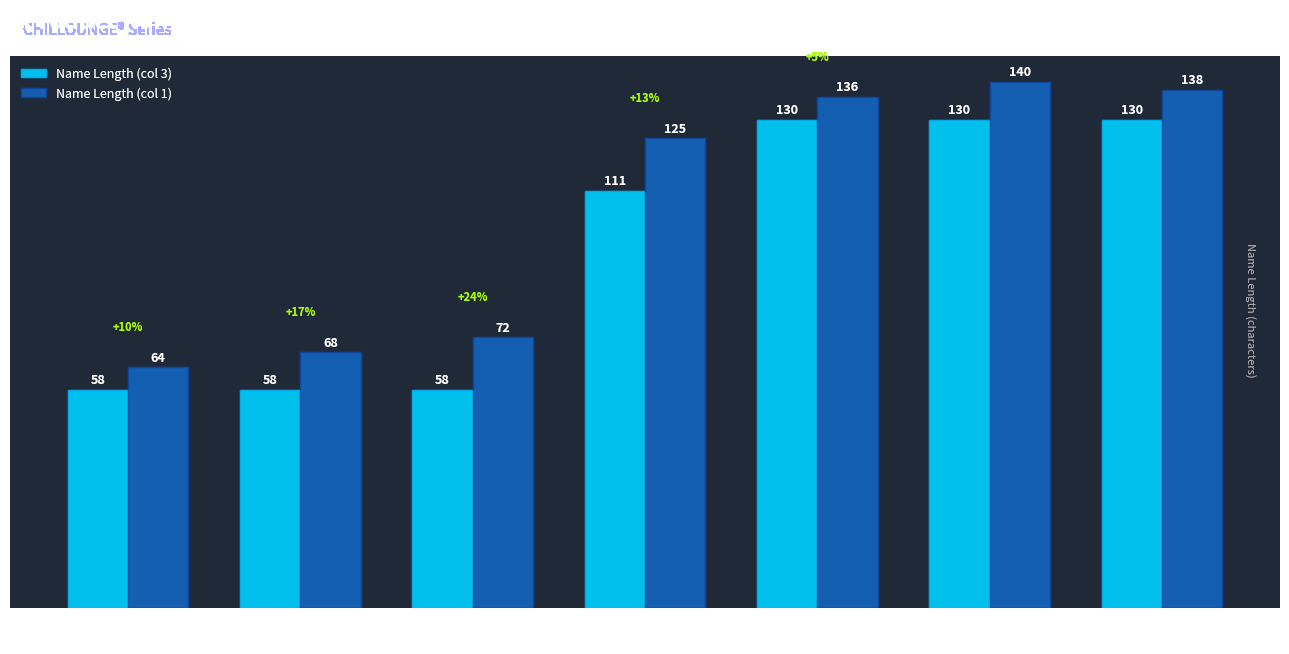

How many bars are there in total?

14